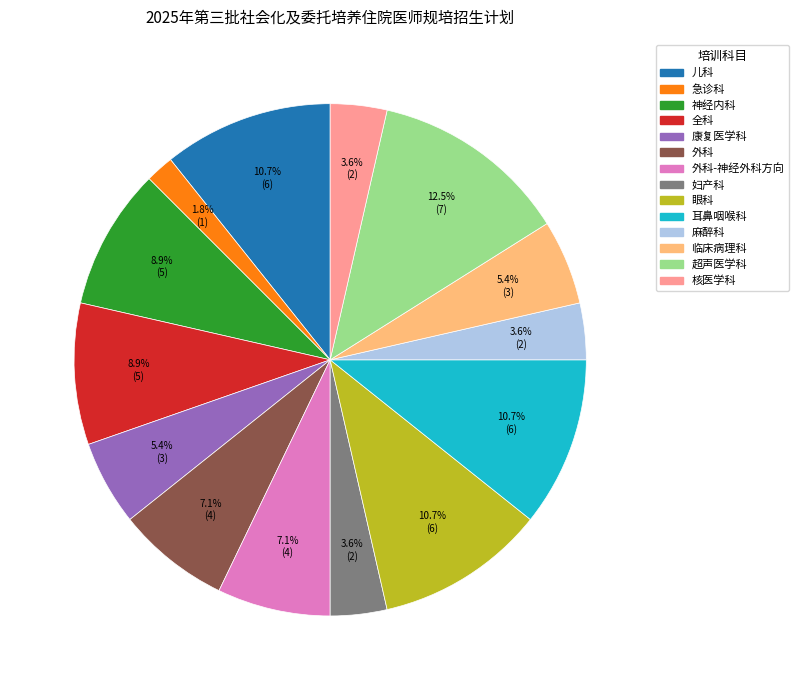

Is there a majority slice in this chart?

No